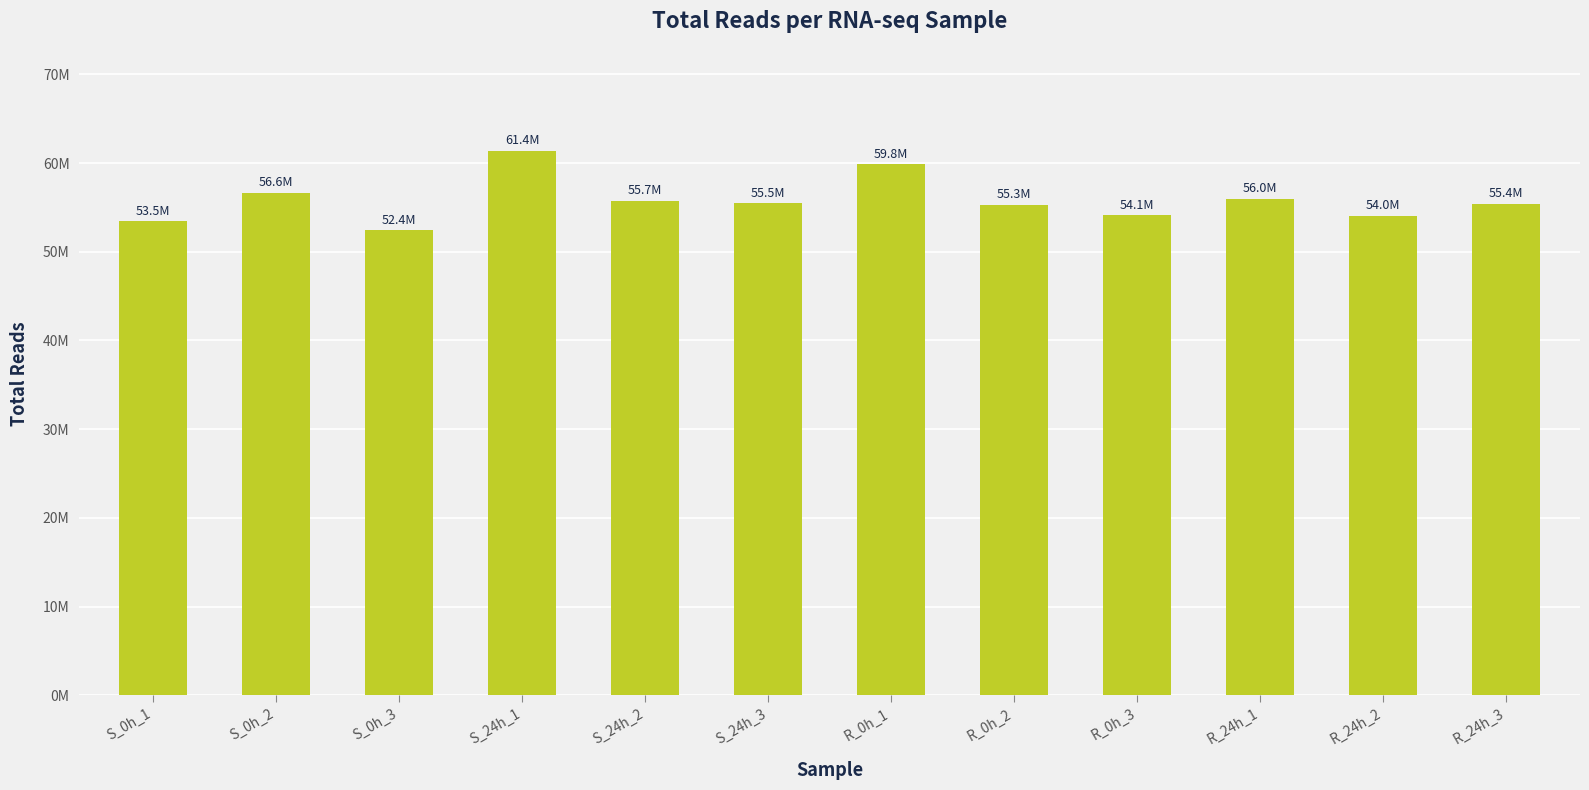

Which label corresponds to the smallest value in the chart?

S_0h_3